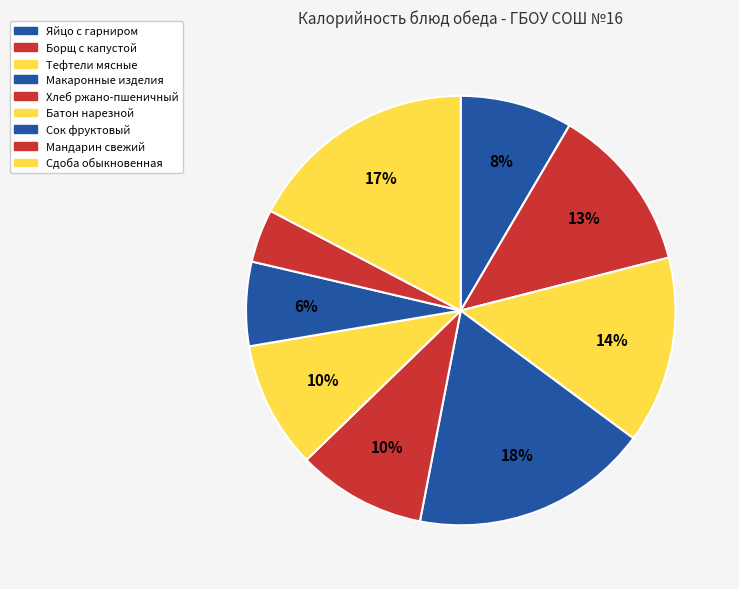

Does any single category account for the majority?

No